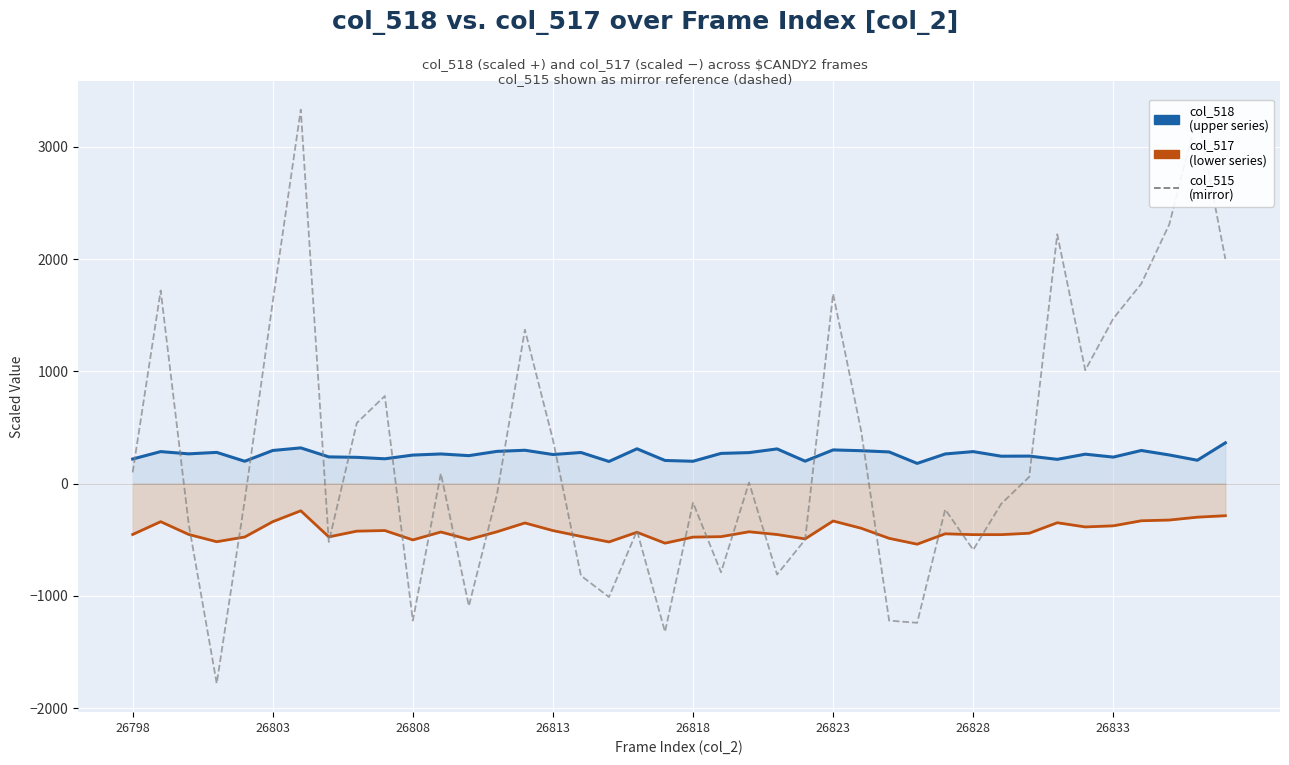

At how many categories does at least one series exceed -1133?

40